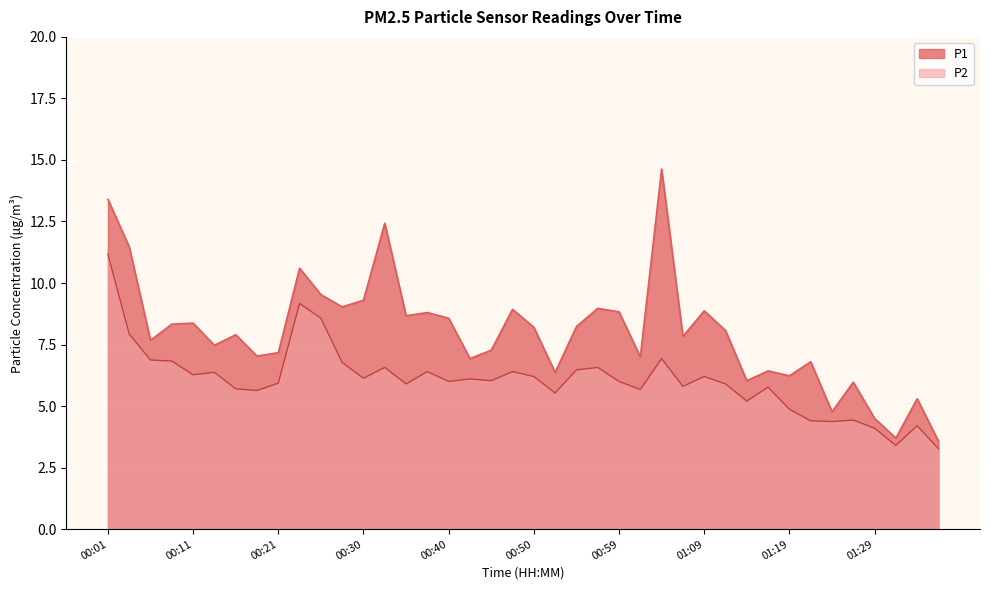

What are all the series names shown in the legend?

P1, P2